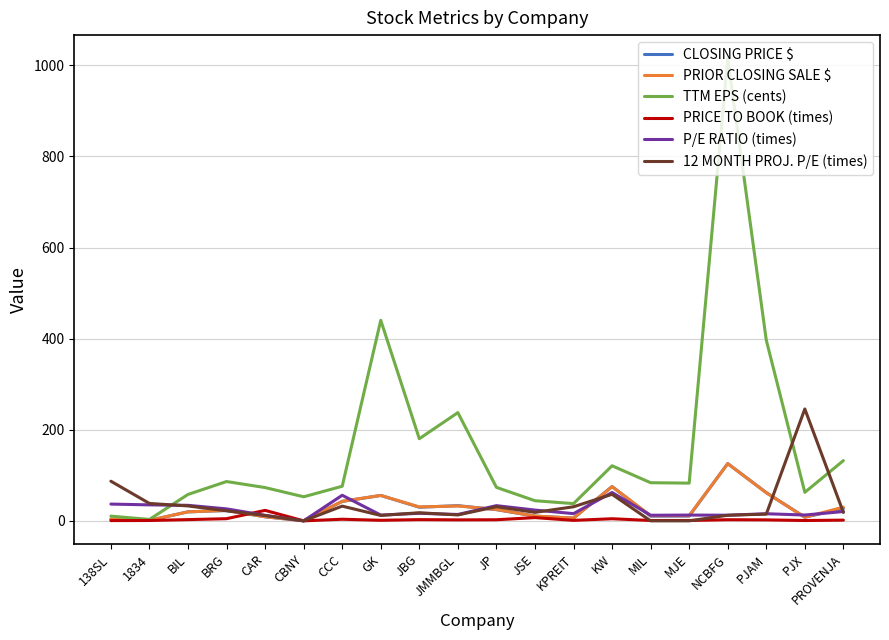

What is the difference between the maximum and second lowest values in the PRIOR CLOSING SALE $ series?

124.4